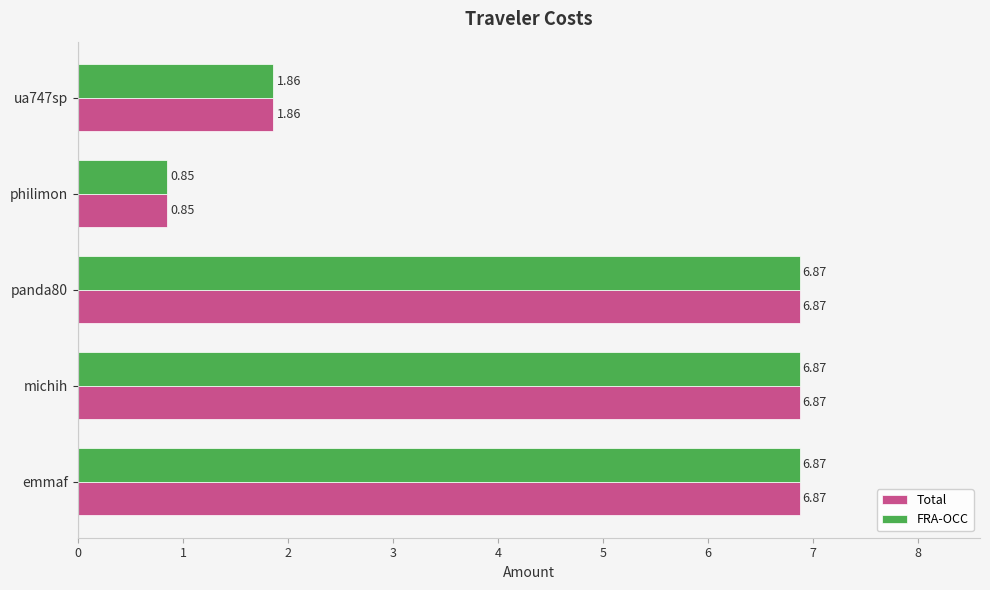

What are all the series names shown in the legend?

Total, FRA-OCC